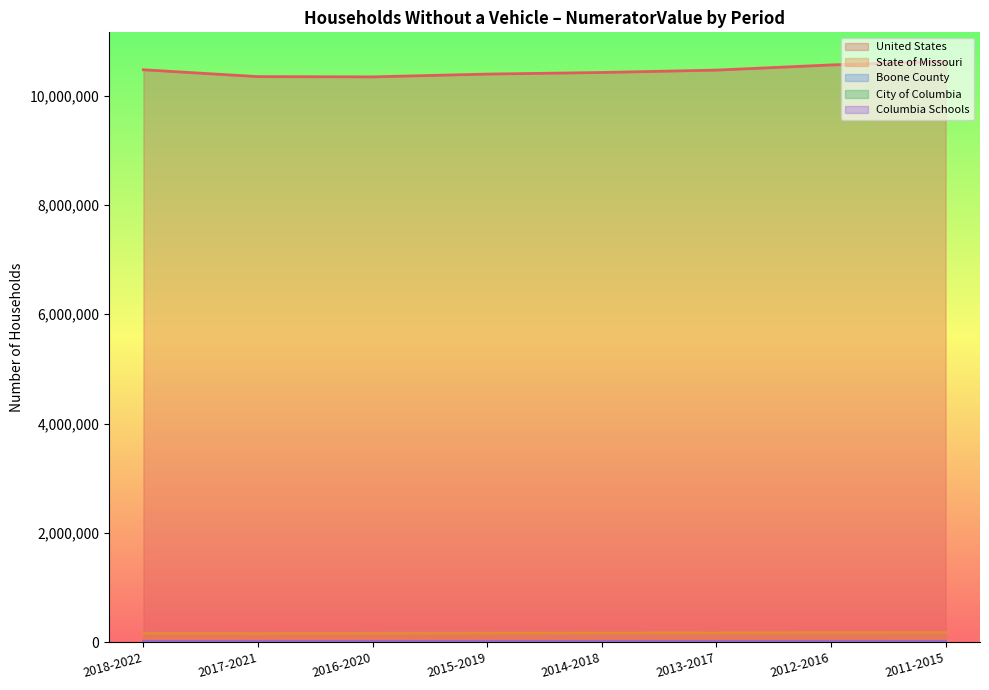

True or false: City of Columbia and Columbia Schools cross at least once.

False